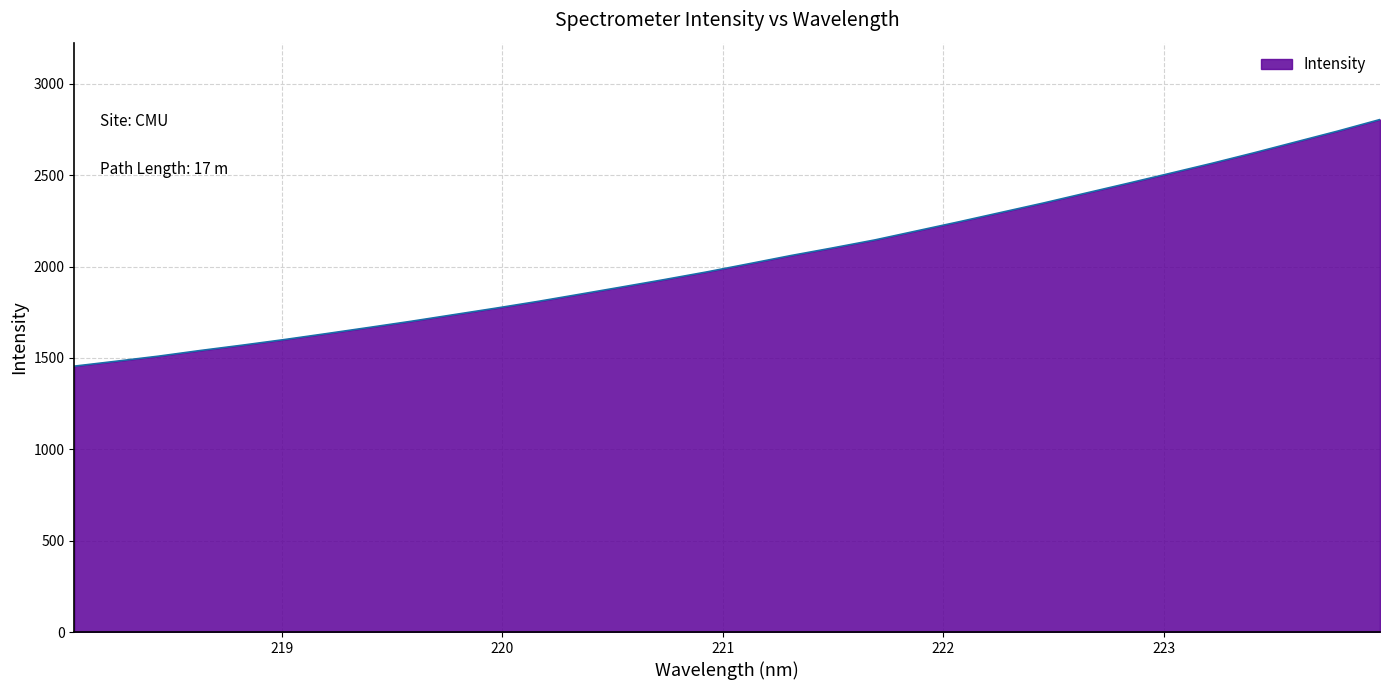

How many lines are shown in the chart?

1